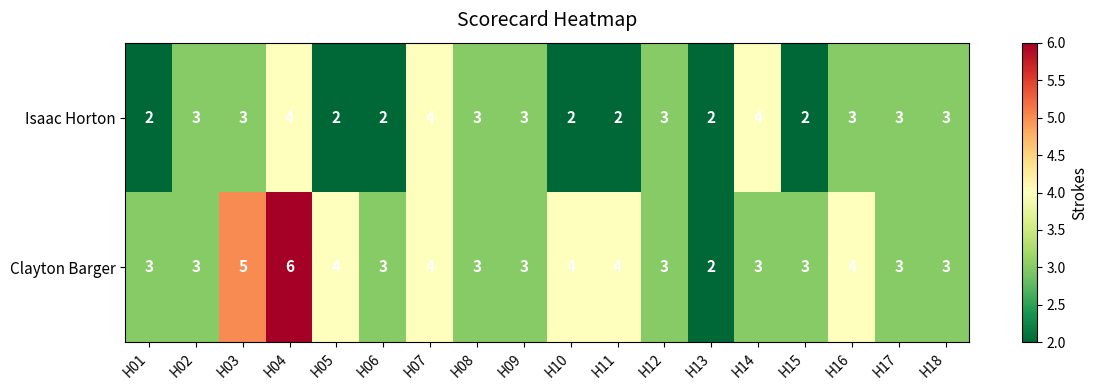

What is the sum of the Isaac Horton values at H12 and H04?

7